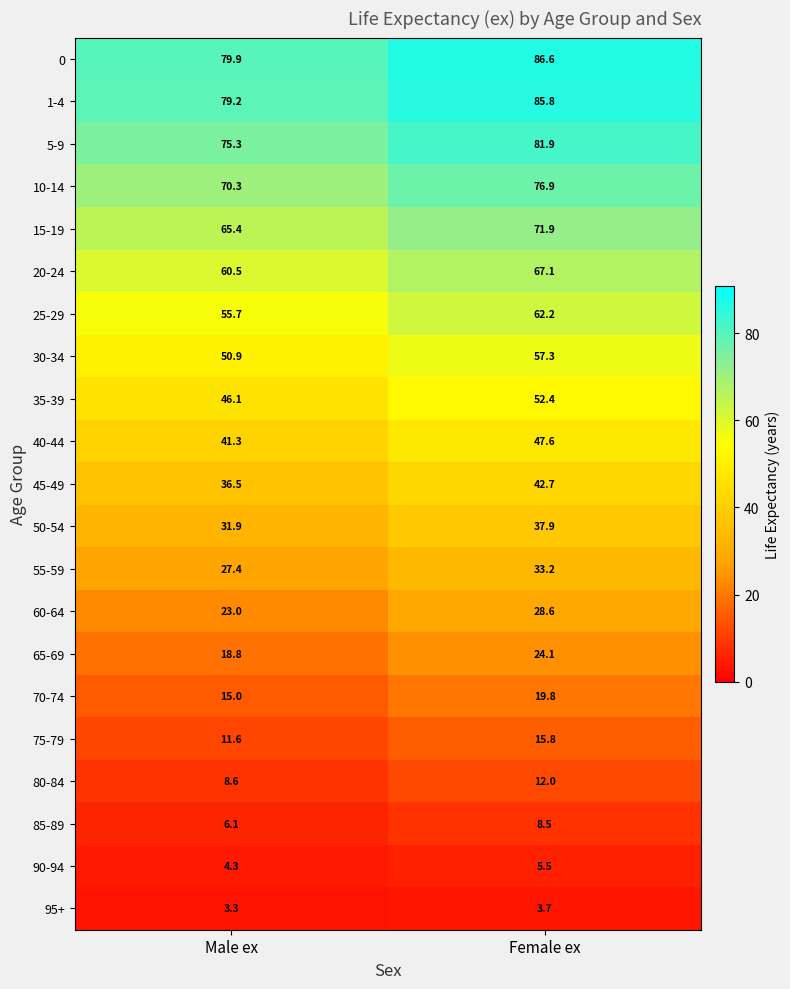

The value of 30-34 at Female ex is 57.3. True or false?

True